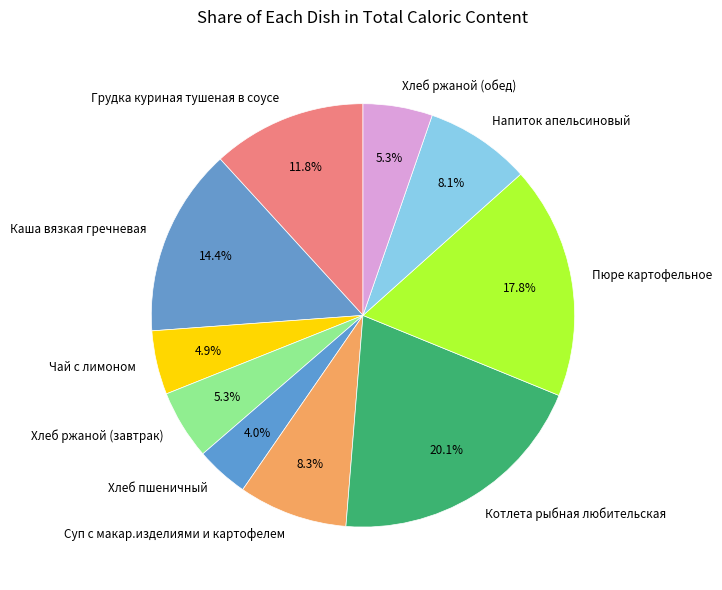

To the nearest percent, what is the average slice percentage?

10%